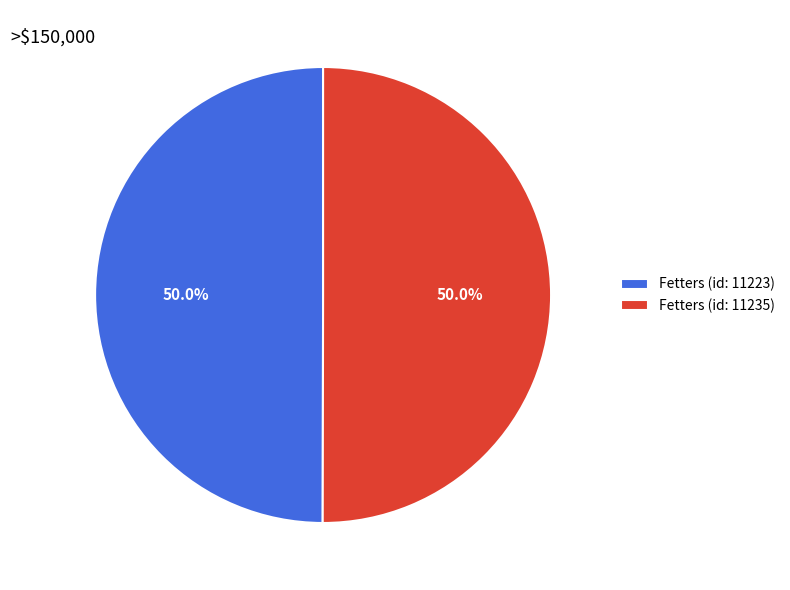

Combined, what portion of the pie is Fetters (id: 11235) and Fetters (id: 11223)?

100.0%